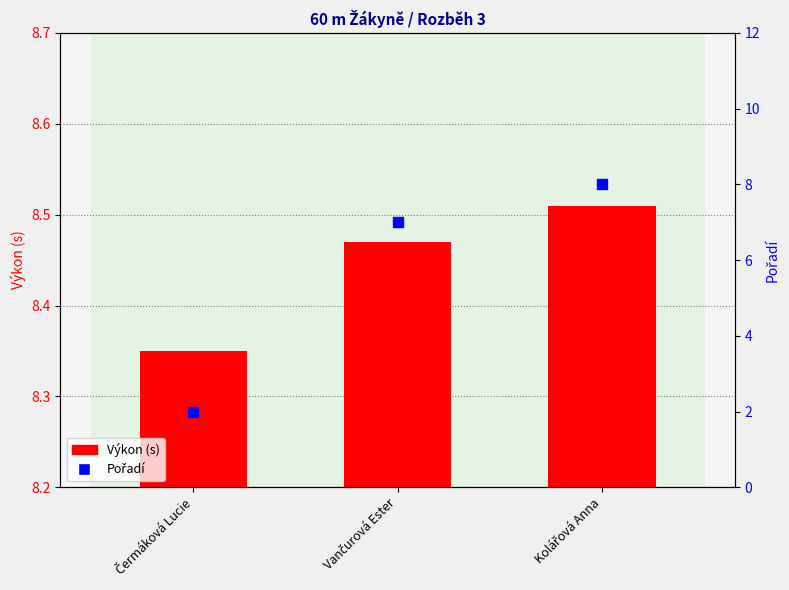

At which category is the sum across all series the highest?

Kolářová Anna